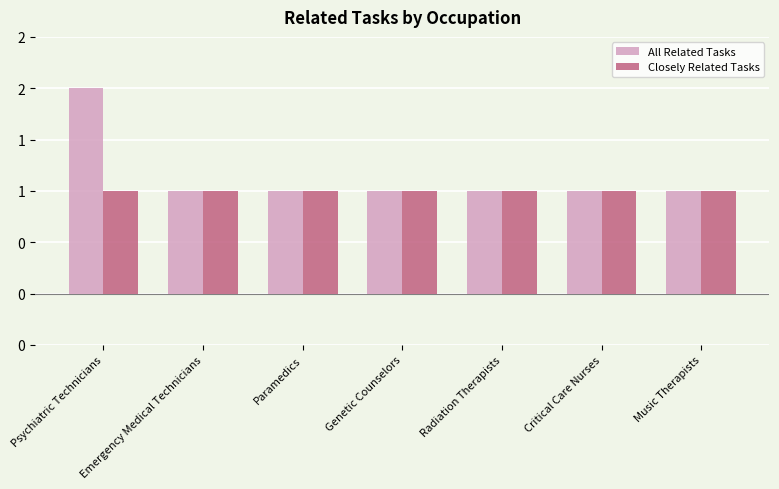

Between Radiation Therapists and Critical Care Nurses, which series saw the biggest shift?

All Related Tasks